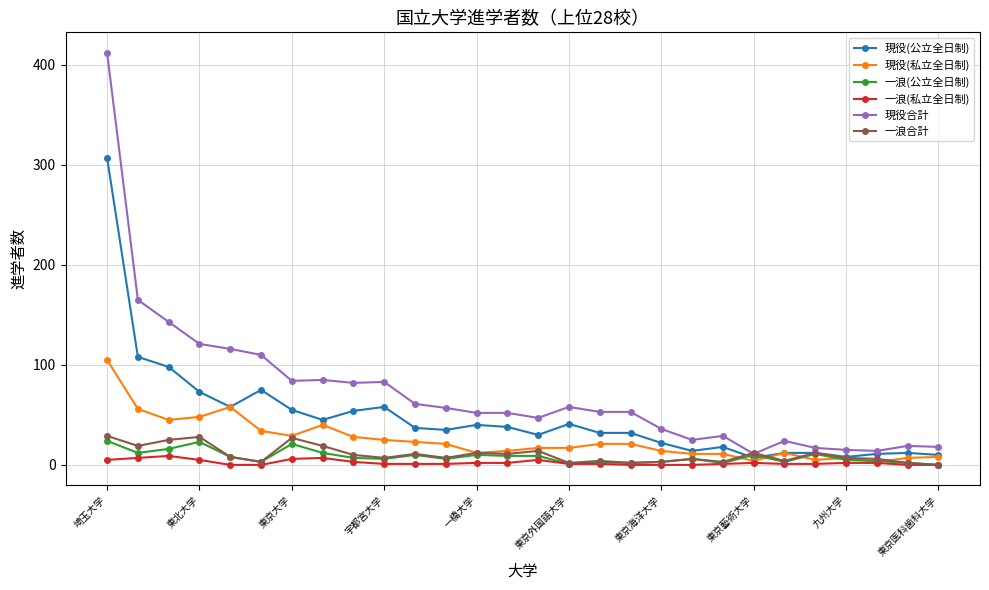

True or false: 一浪(私立全日制) has more than 0 interior local peaks.

True